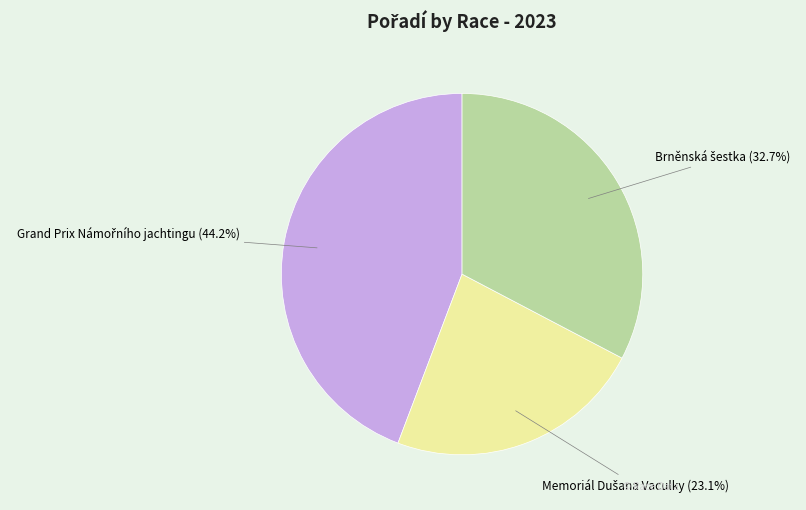

Count the number of slices in the pie.

3